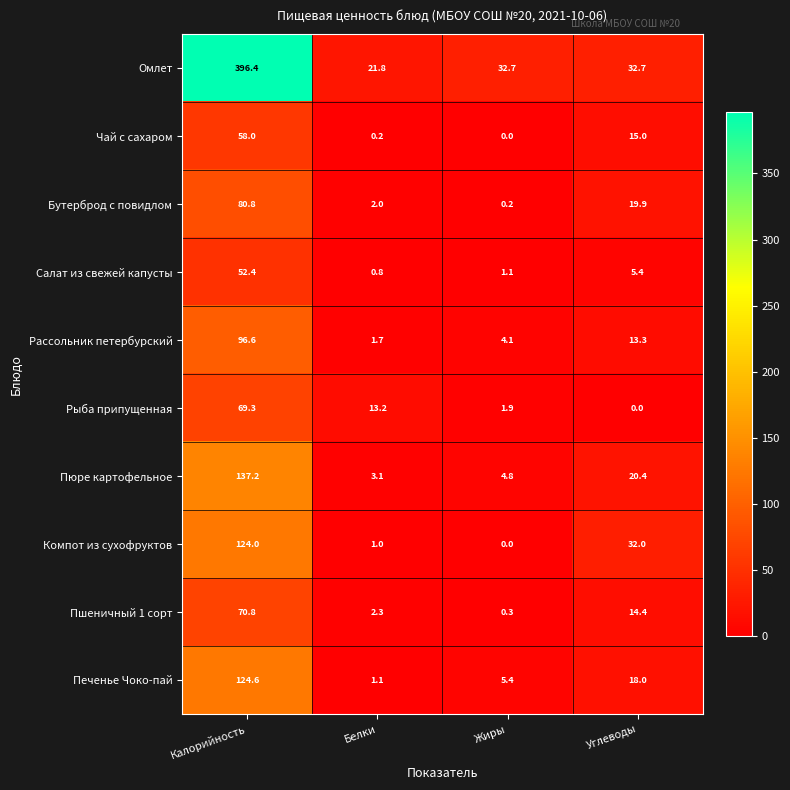

Count the number of categories in the chart.

4